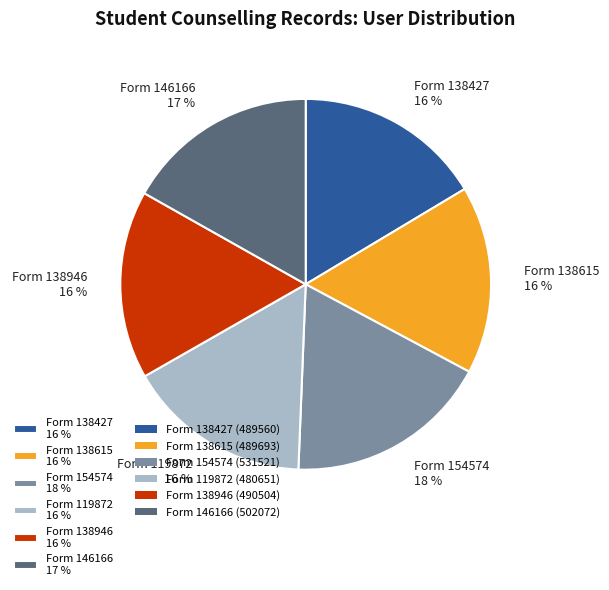

What is the ratio of the value at Form 119872 16 % to the value at Form 138946 16 %?

1.0